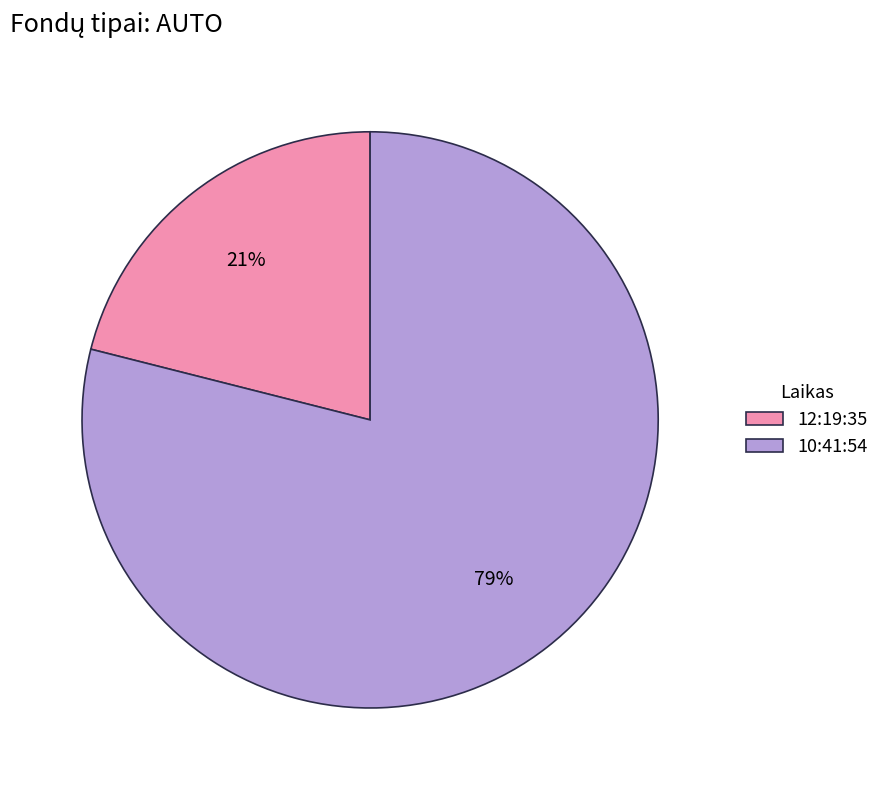

Combined, do 10:41:54 and 12:19:35 account for over 50%?

Yes